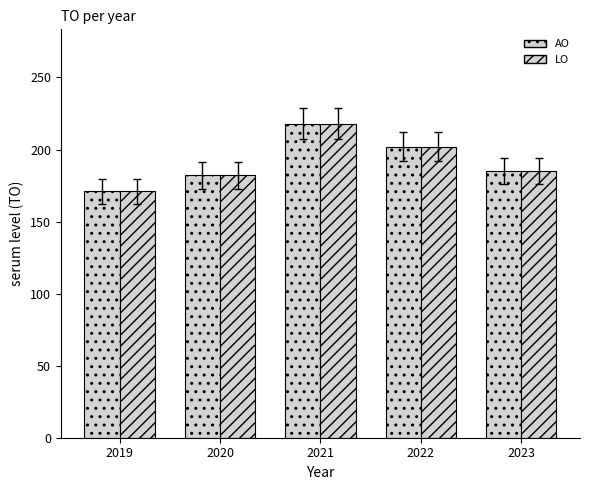

How many values in the AO series are below 185?

2